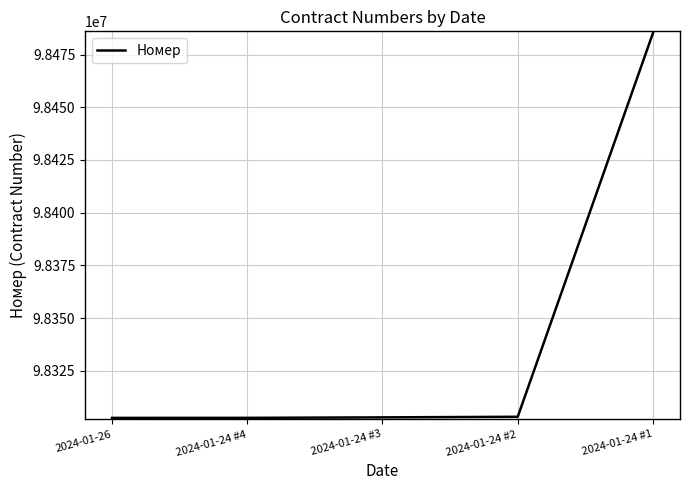

What is the smallest value displayed?

98302700